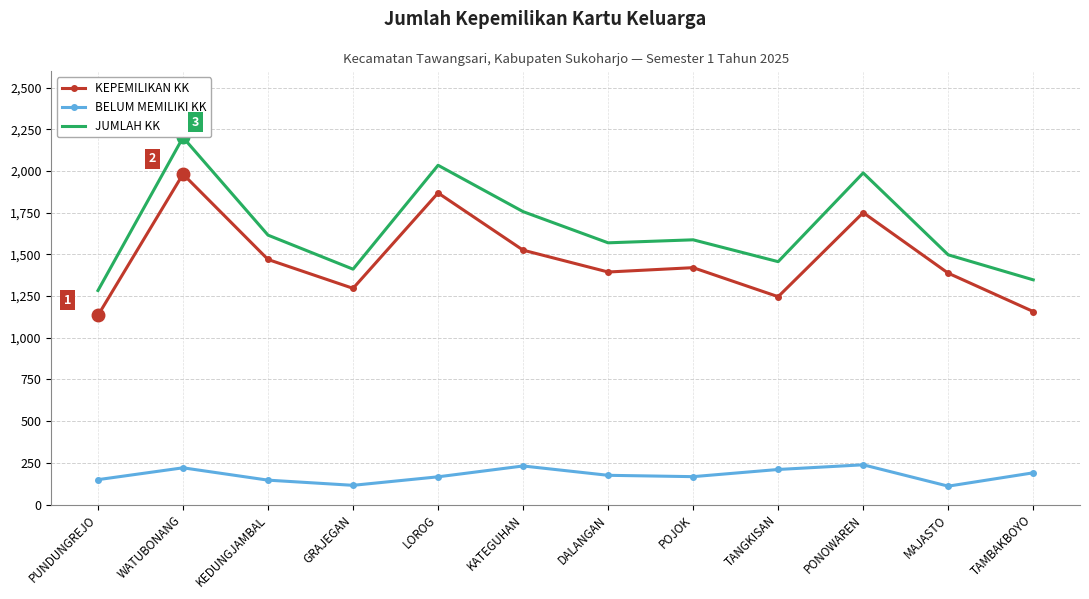

Which series changed the most between PUNDUNGREJO and TANGKISAN?

JUMLAH KK